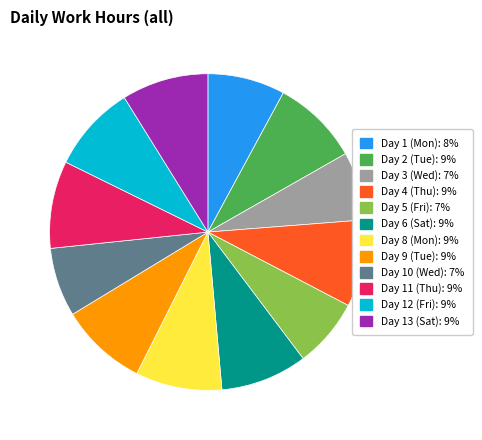

What is the ratio of the value at Day 8 (Mon) to the value at Day 5 (Fri)?

1.3